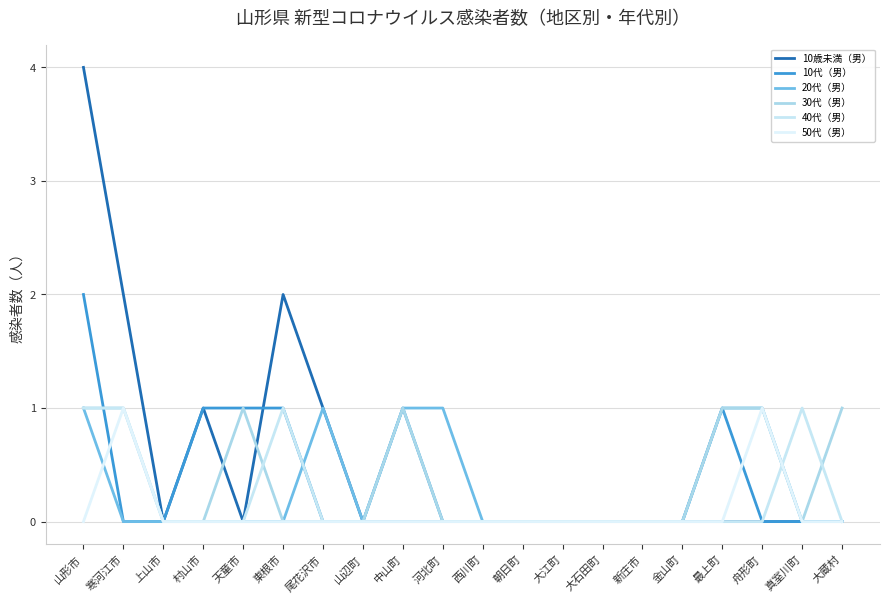

What is the label of the 9th point from the right?

朝日町